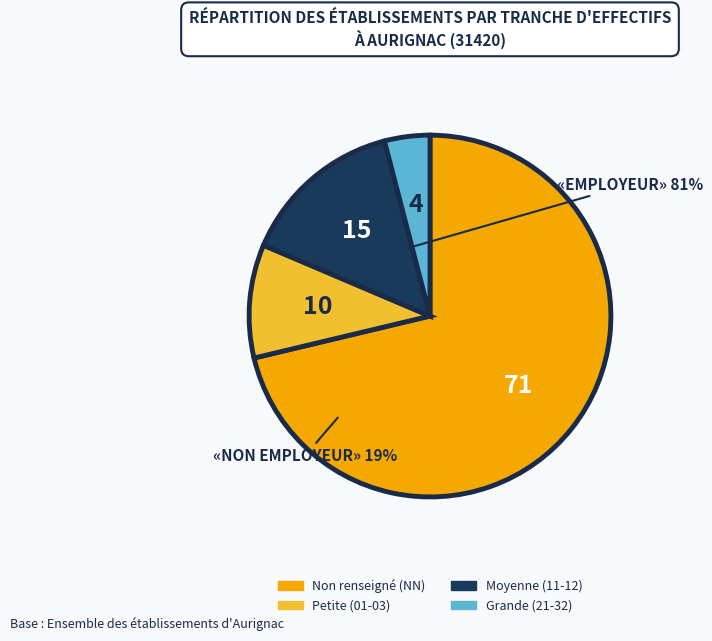

Does any single category account for the majority?

Yes